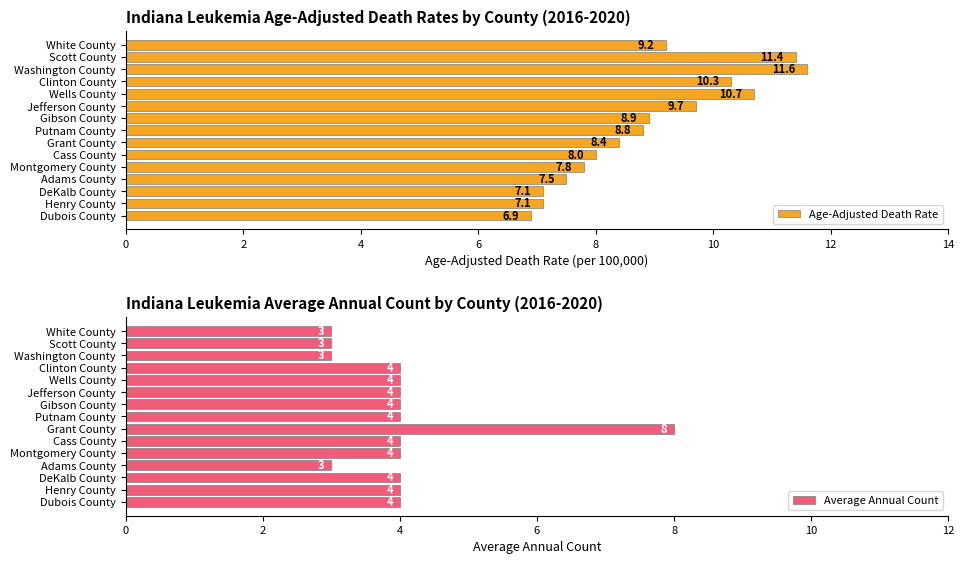

What is the average value of the Average Annual Count series?

4